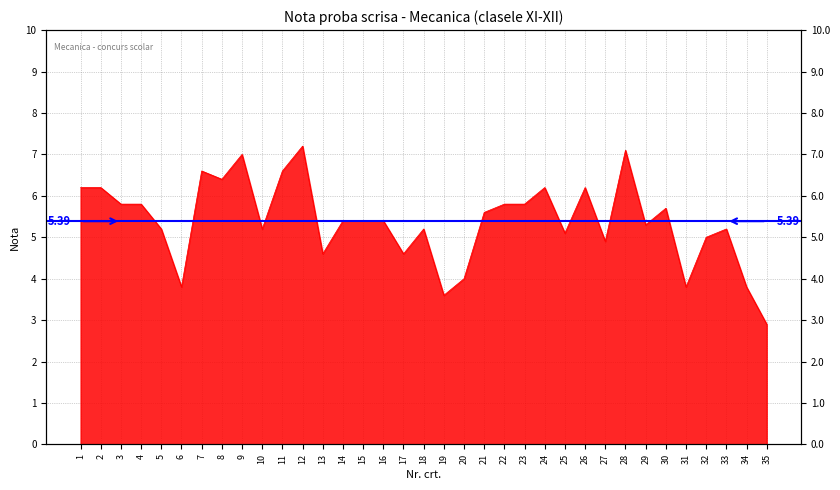

The chart shows a value of 5.2 at 10. True or false?

True